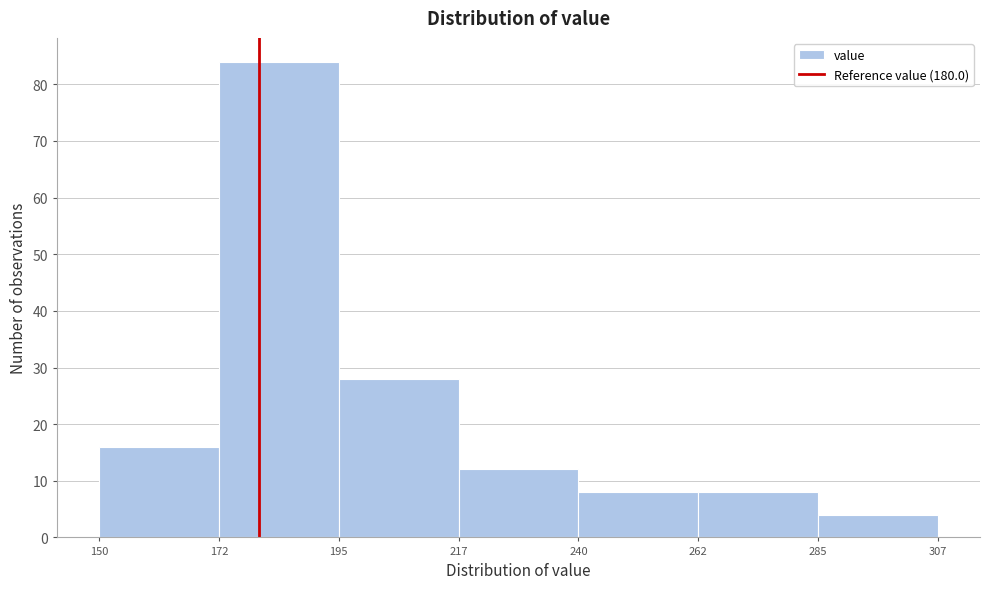

Reading left to right, transcribe this chart: for each bar, give the range it covers on the x-axis and its height. The values are not printed on the chart, so give them approximately, as read against the axis.

150 to 172: 16
172 to 195: 84
195 to 217: 28
217 to 240: 12
240 to 262: 8
262 to 285: 8
285 to 307: 4